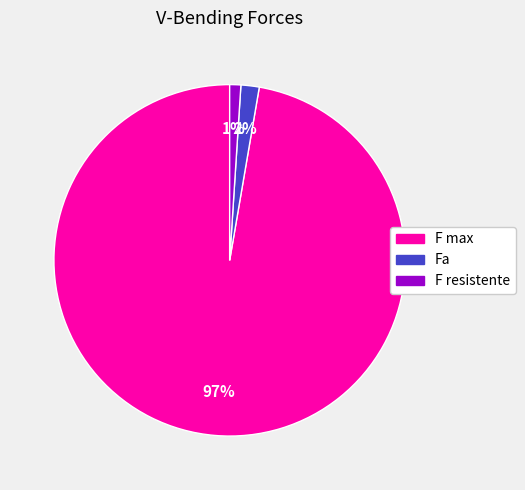

To the nearest percent, what is the combined percentage of F max and Fa?

99%